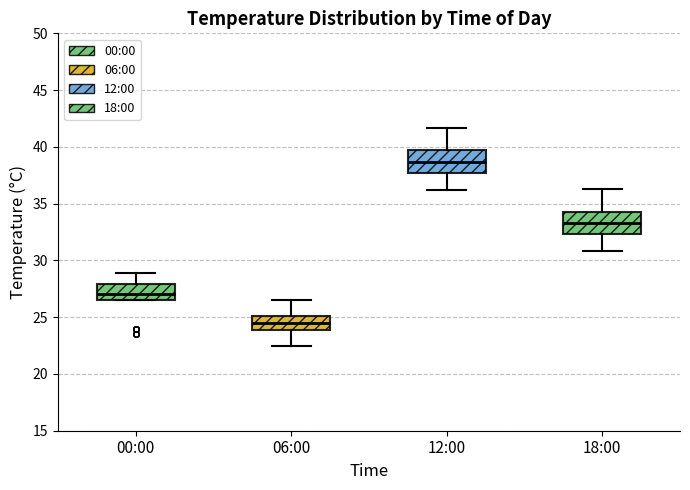

Reading left to right, read every box against the y-axis: the position of its median line, the range the box covers, and the ends of its whiskers. The values are not printed on the chart, so give them approximately, as read against the axis.

00:00: median 27.0, box 26.5 to 28.0, whiskers 26.5 to 29.0
06:00: median 24.5, box 24.0 to 25.0, whiskers 22.5 to 26.5
12:00: median 38.5, box 37.5 to 39.5, whiskers 36.0 to 41.5
18:00: median 33.5, box 32.5 to 34.5, whiskers 31.0 to 36.5